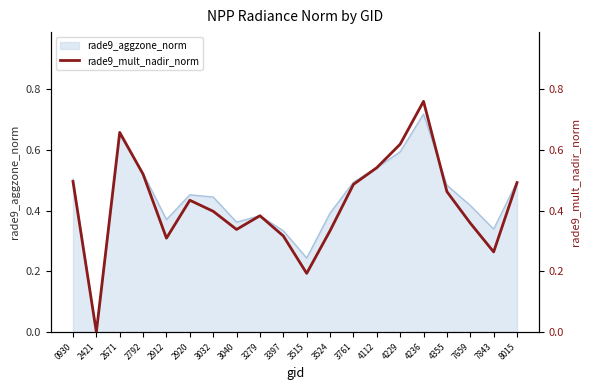

How many lines are shown in the chart?

1